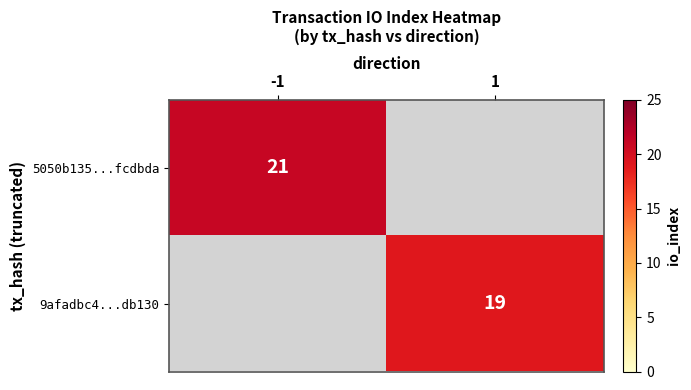

What is the minimum value shown in the chart?

19.0